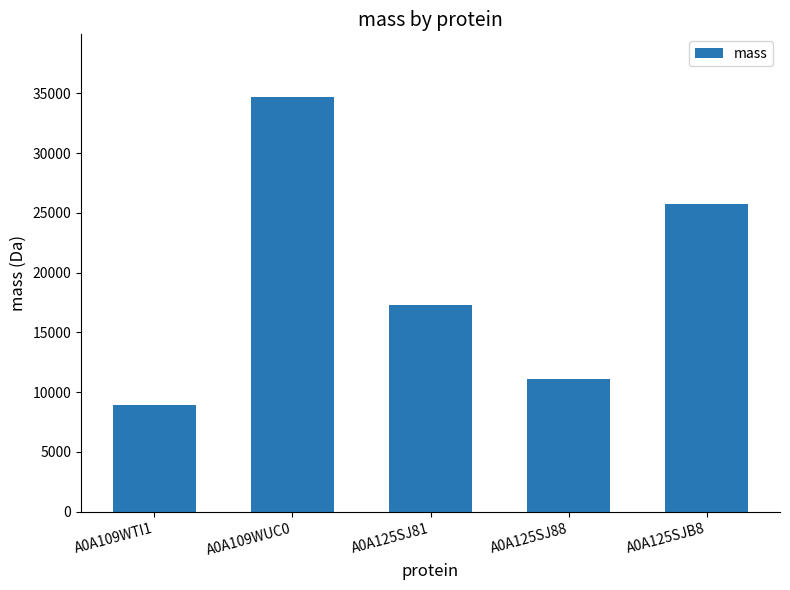

How many bars are there in total?

5